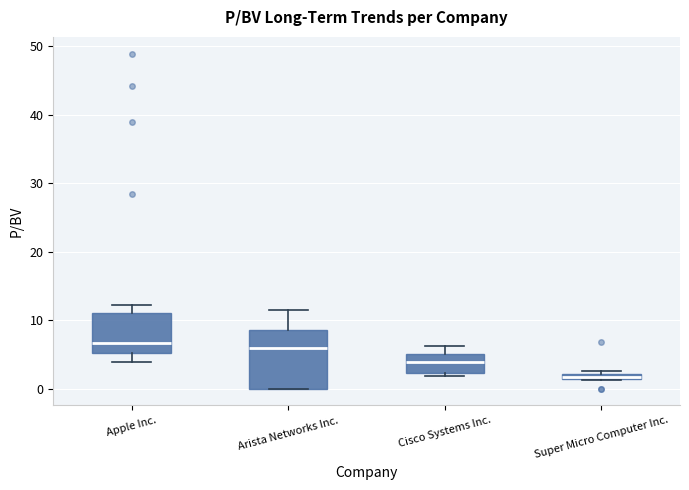

Which box is the tallest, from its lower edge to its upper edge?

Arista Networks Inc.